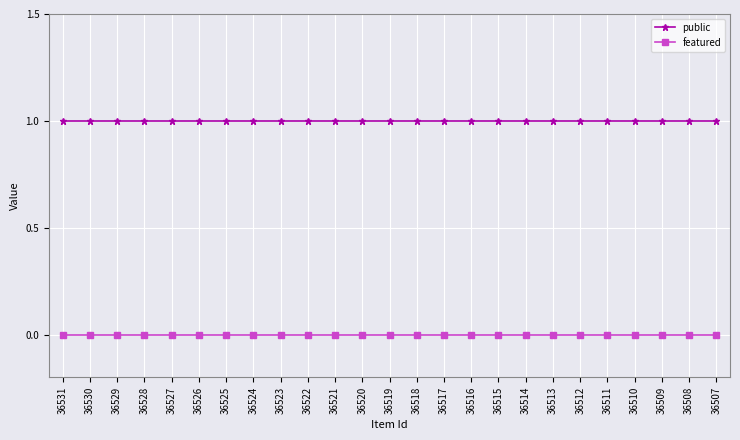

True or false: public and featured intersect in this chart.

False